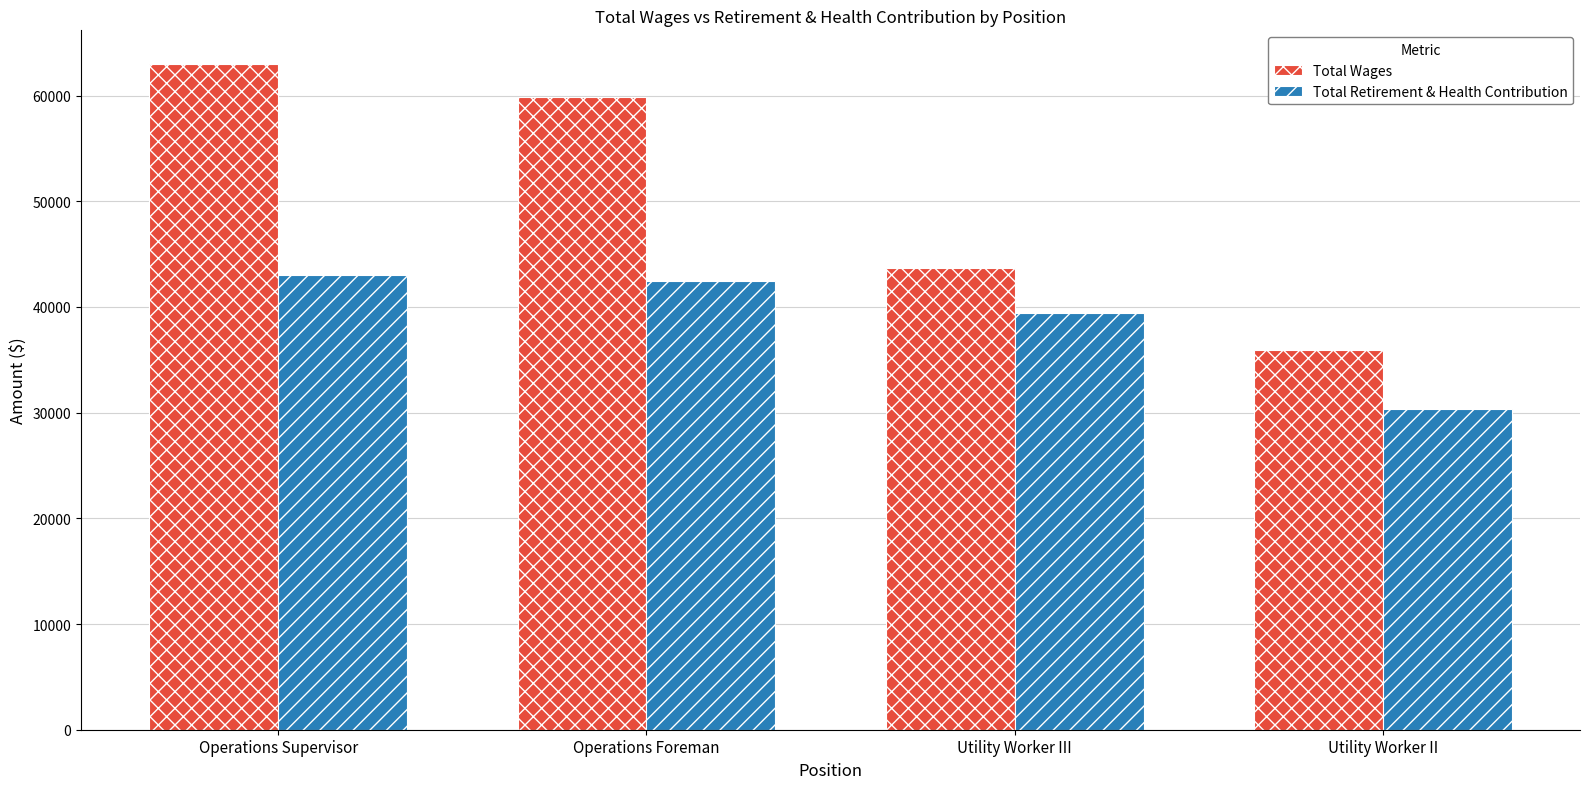

Is the value of Total Retirement & Health Contribution at Utility Worker III greater than the value of Total Wages at Utility Worker III?

No